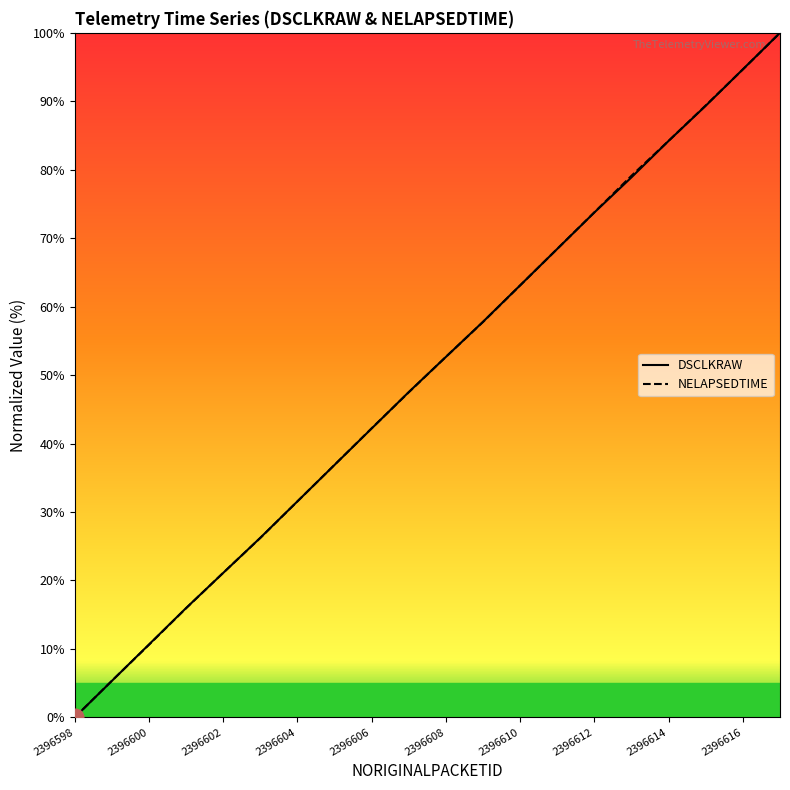

What is the greatest value displayed?

100.0